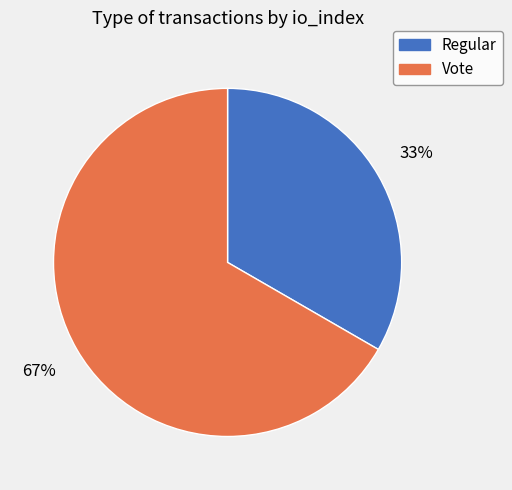

Is there a majority slice in this chart?

Yes